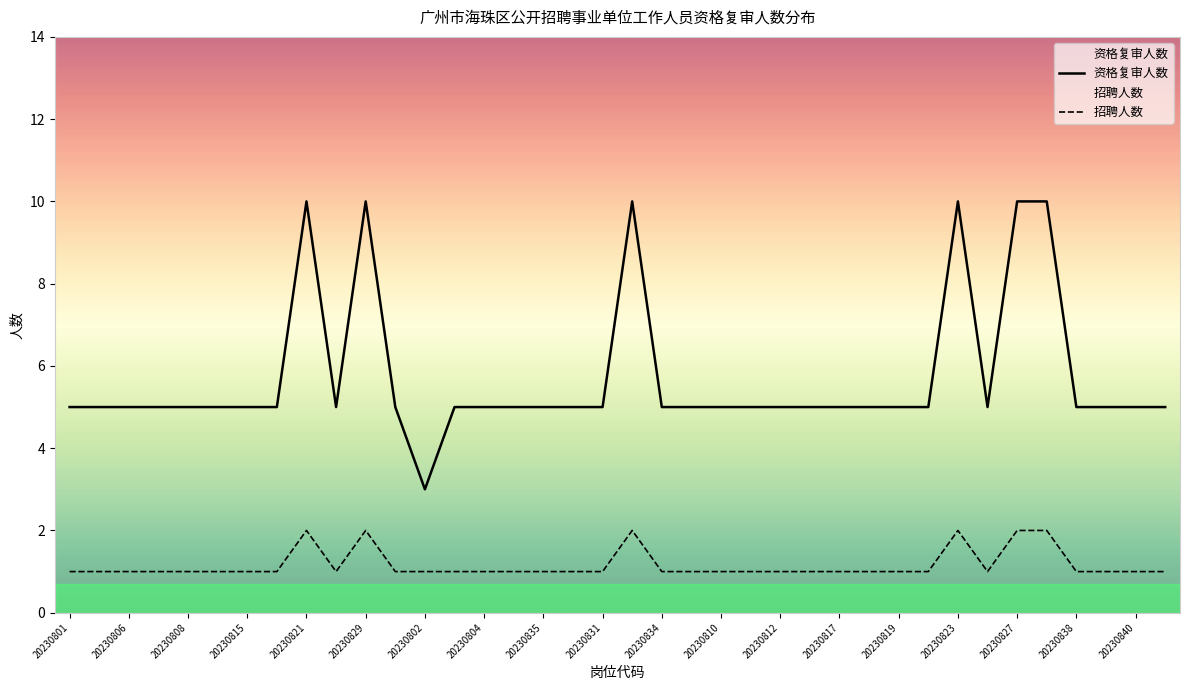

At how many categories does at least one series exceed 8?

6